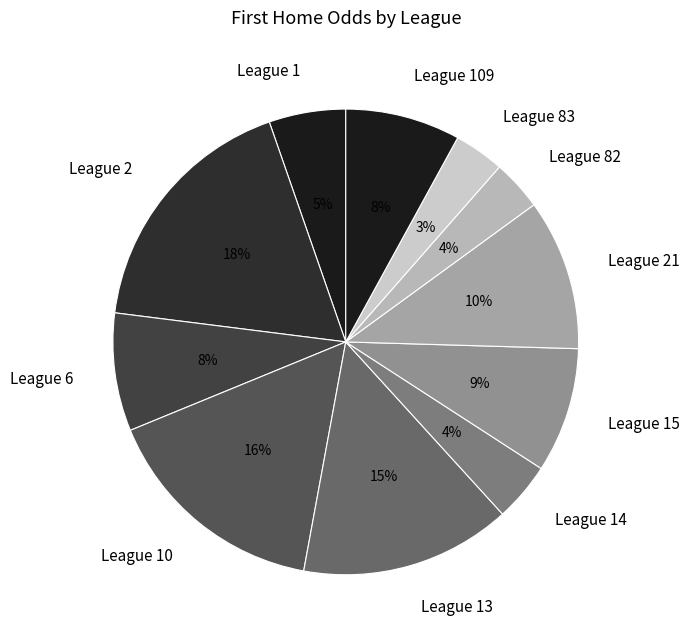

Which category has the biggest portion of the pie?

League 2